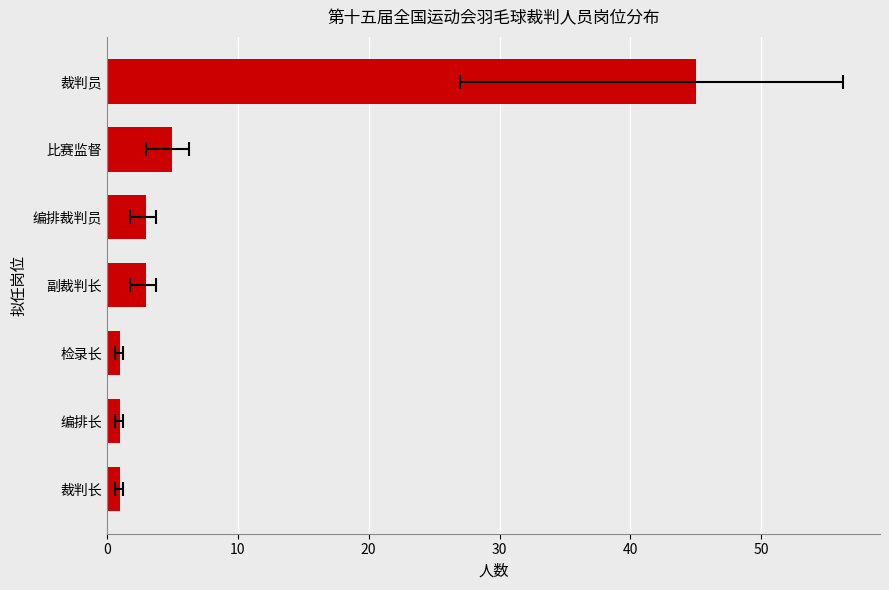

The chart shows a value of 2 at 副裁判长. True or false?

False